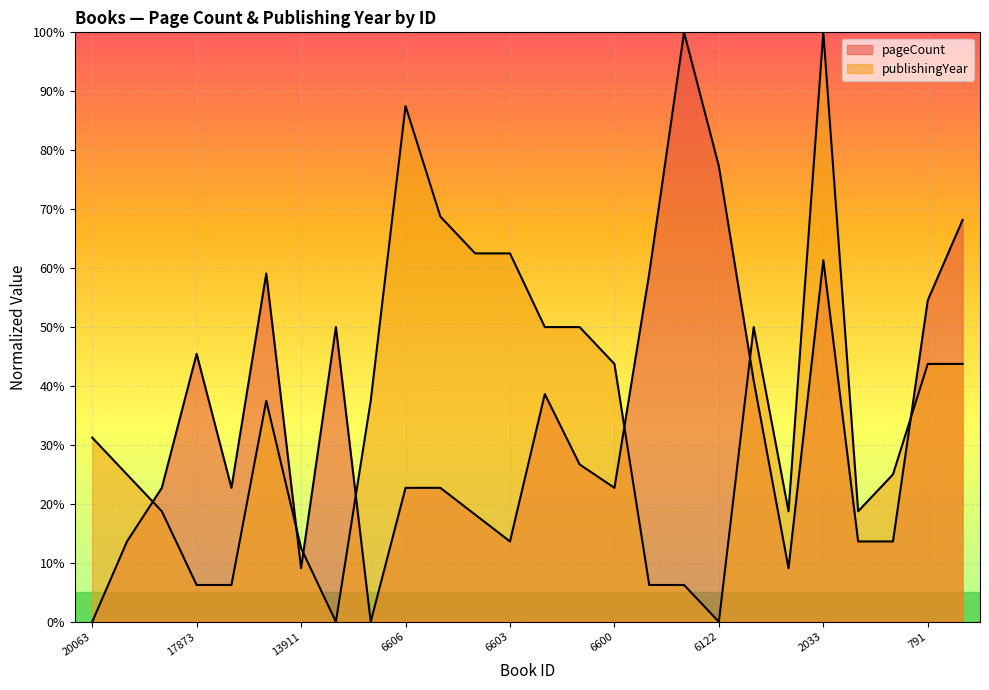

Rank the series at 16910 from highest to lowest value.

pageCount, publishingYear